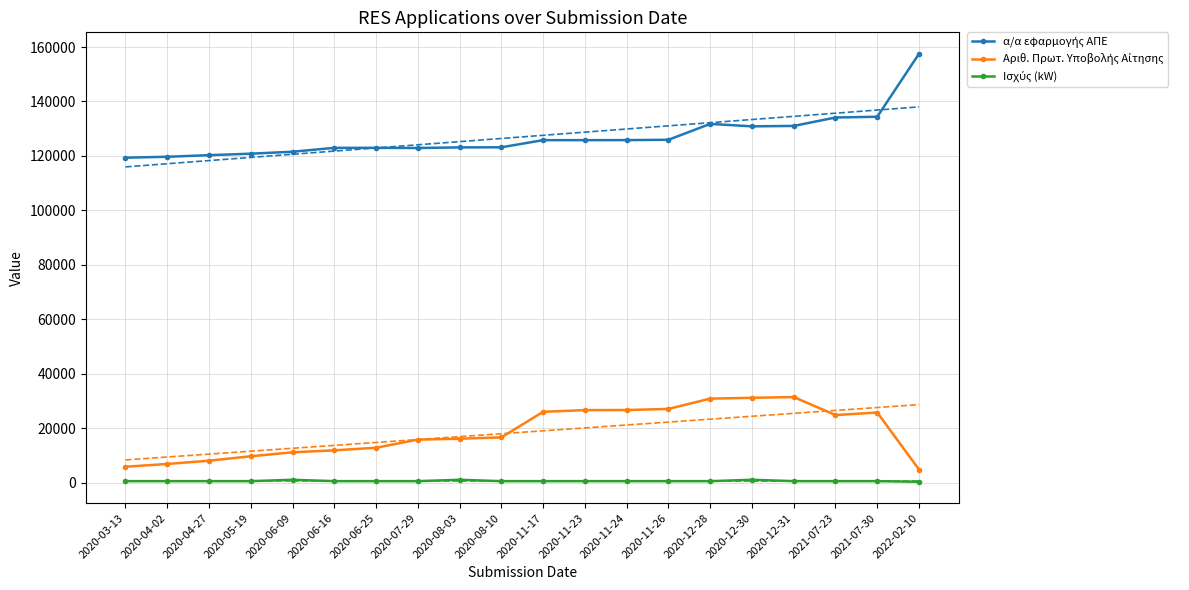

In Αριθ. Πρωτ. Υποβολής Αίτησης, how many points are lower than both neighbors (excluding endpoints)?

1